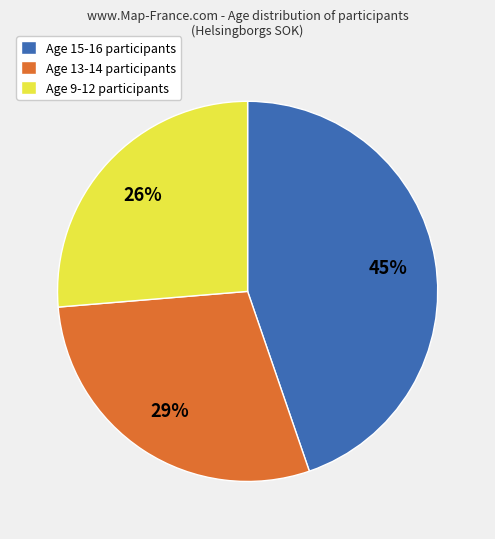

Do Age 13-14 participants and Age 15-16 participants together represent more than half of the pie?

Yes